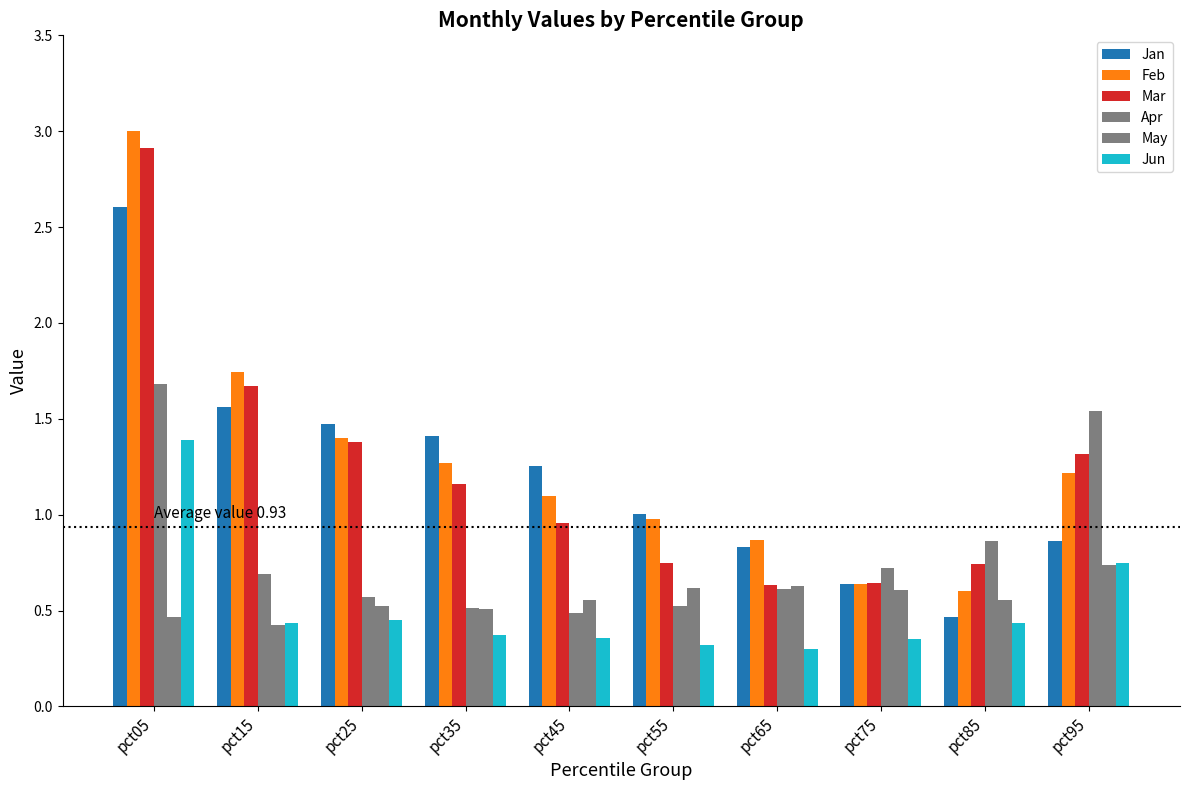

At how many categories does at least one series exceed 1?

7